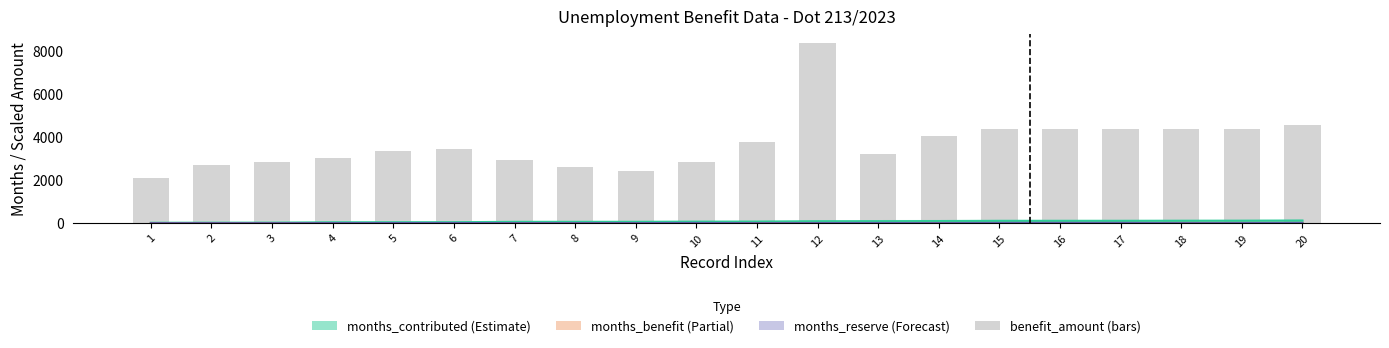

What is the highest value of the benefit_amount (×1M VND ×1000) series?

8370.0